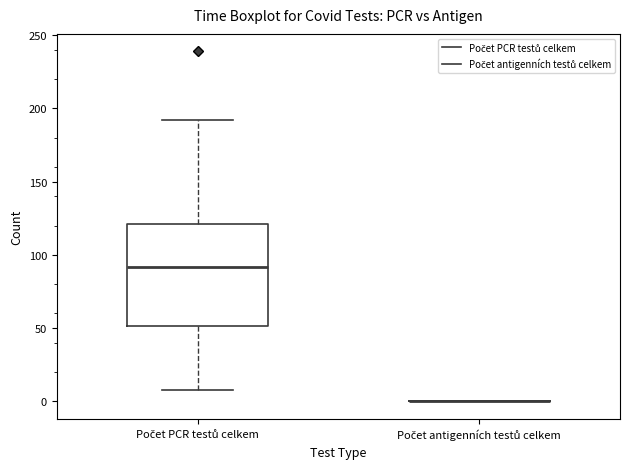

Which box is the tallest, from its lower edge to its upper edge?

Počet PCR testů celkem